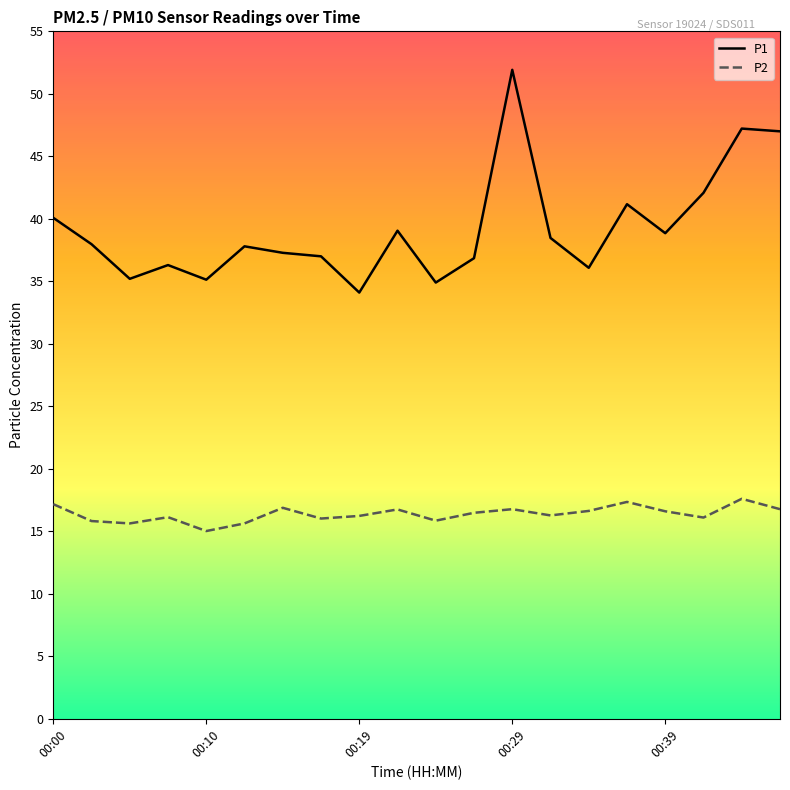

Which series has the largest total across all categories?

P1